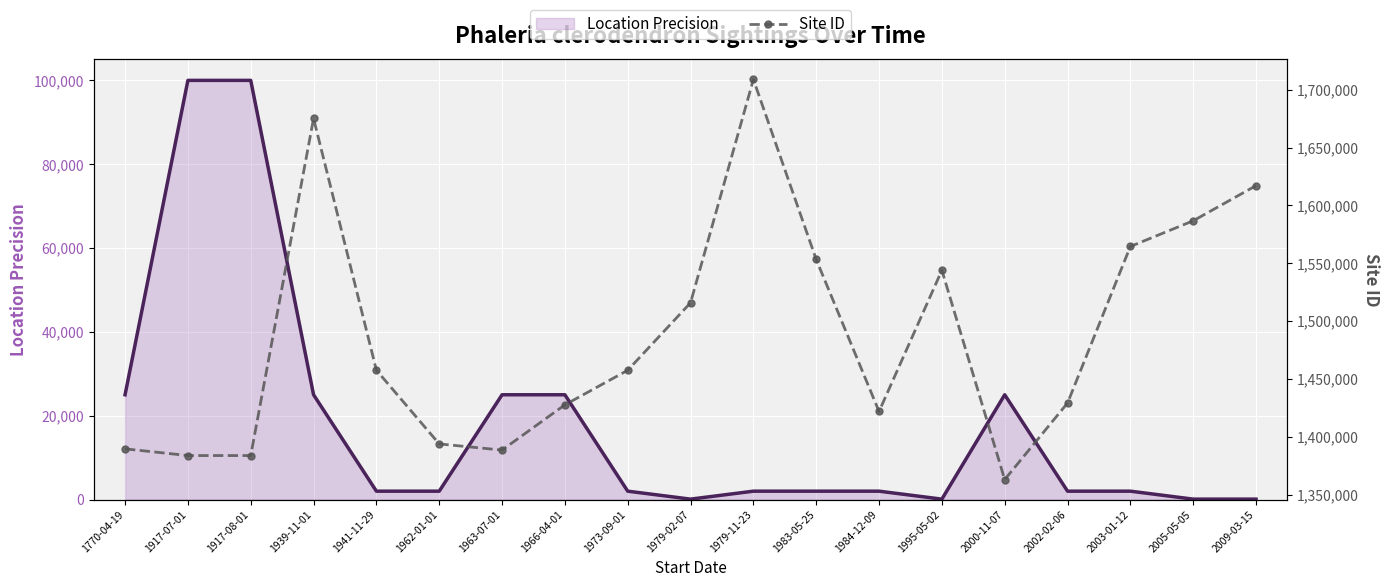

What are all the series names shown in the legend?

Location Precision, Site ID